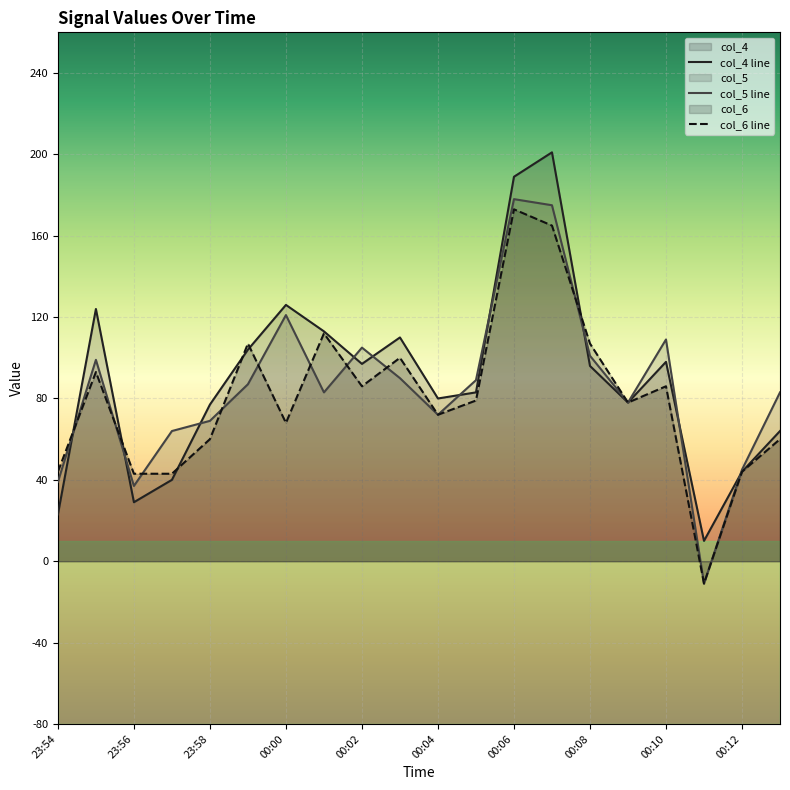

What is the total value across all series at 00:04?

224